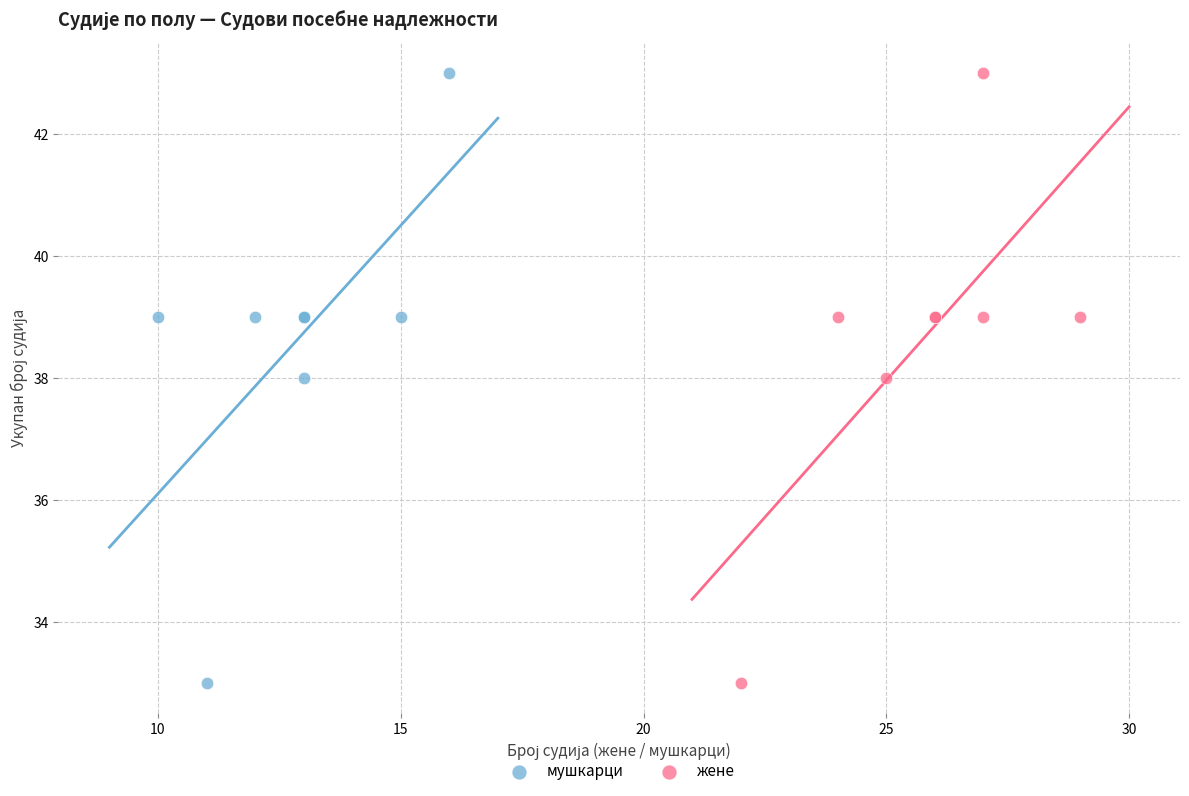

What are all the series names shown in the legend?

мушкарци, жене